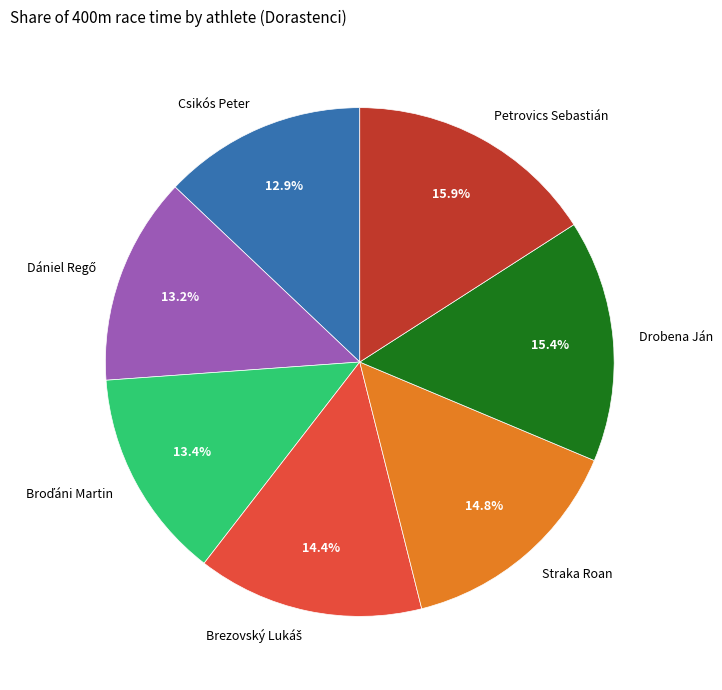

How many segments does this pie chart have?

7